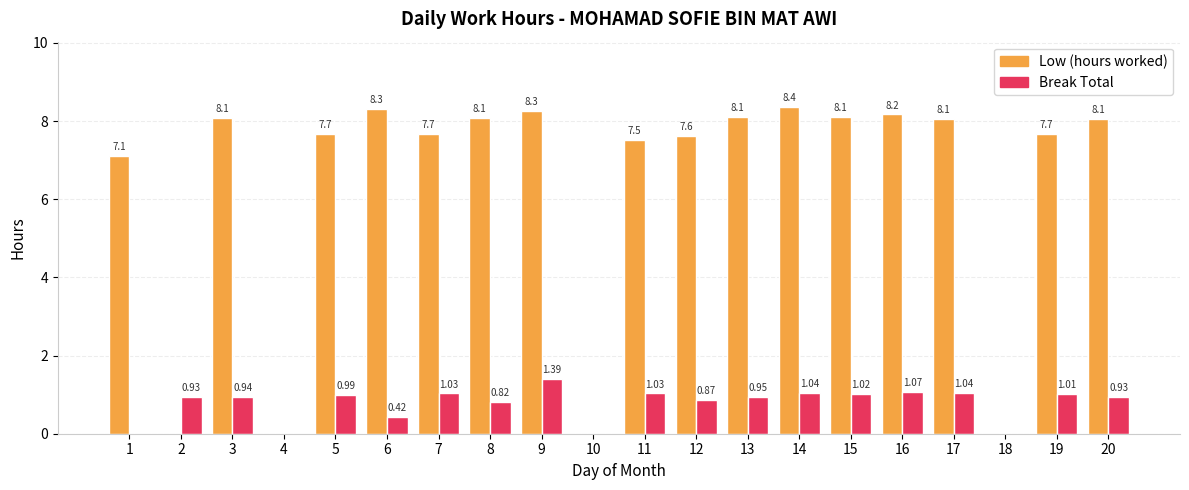

How many groups of bars are there?

20